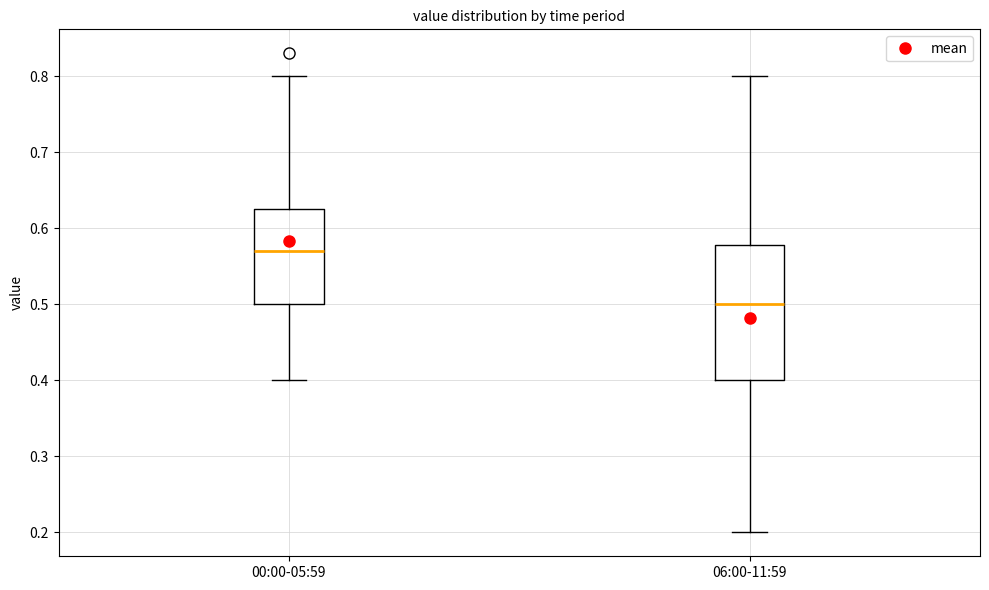

Comparing the boxes themselves (not the whiskers), which one is the tallest?

06:00-11:59